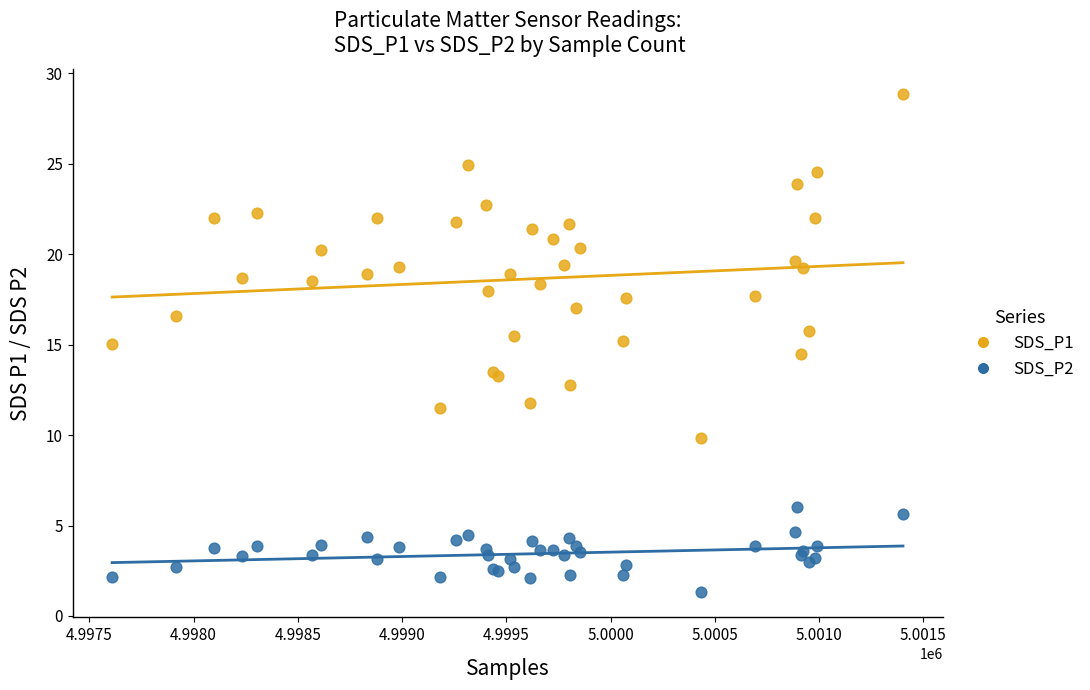

Which series contains the lowest Y value?

SDS_P2